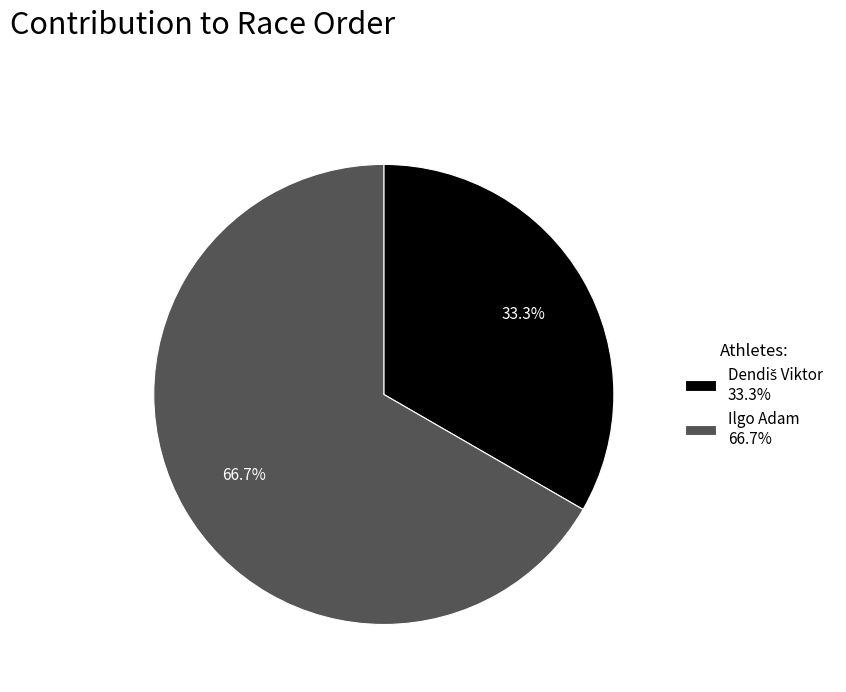

The Ilgo Adam slice represents 79% of the pie. True or false?

False